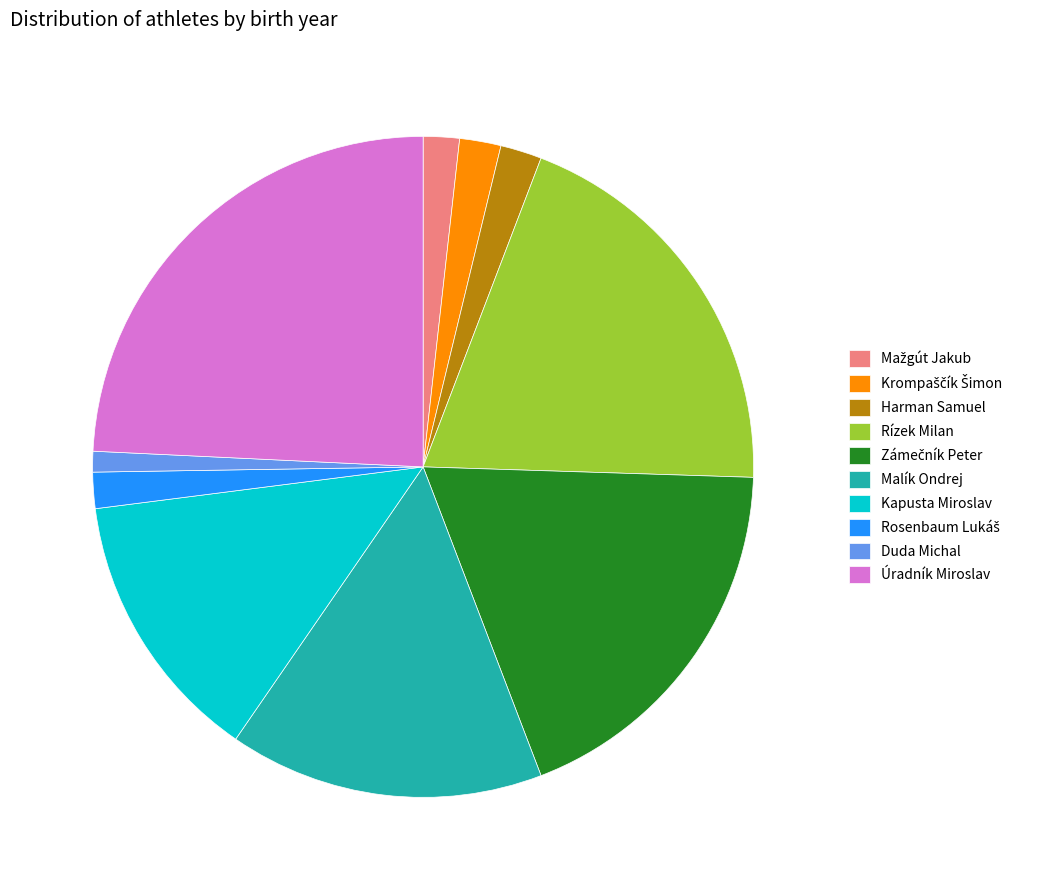

Which has a higher value, Kapusta Miroslav or Harman Samuel?

Kapusta Miroslav